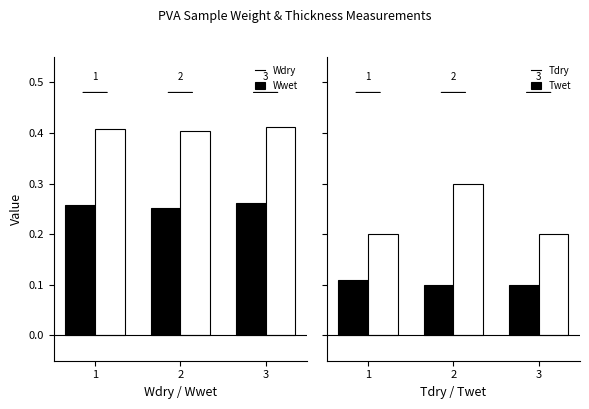

Which series has the widest spread of values?

Twet